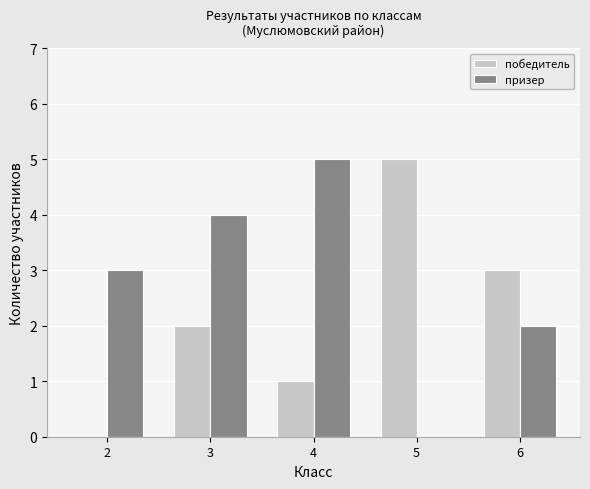

What is the maximum value for призер?

5